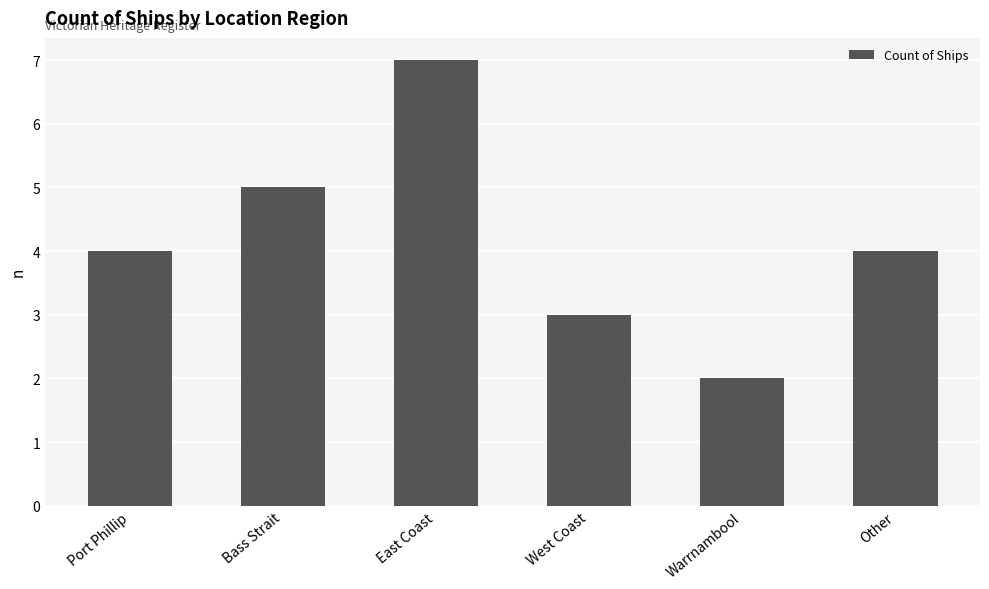

Does the chart contain stacked bars?

No